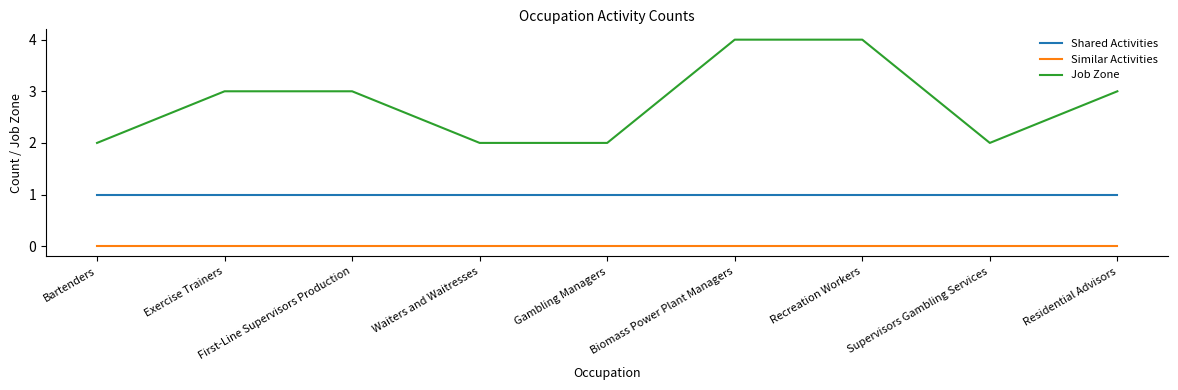

Is the value of Job Zone at First-Line Supervisors Production greater than the value of Shared Activities at Gambling Managers?

Yes